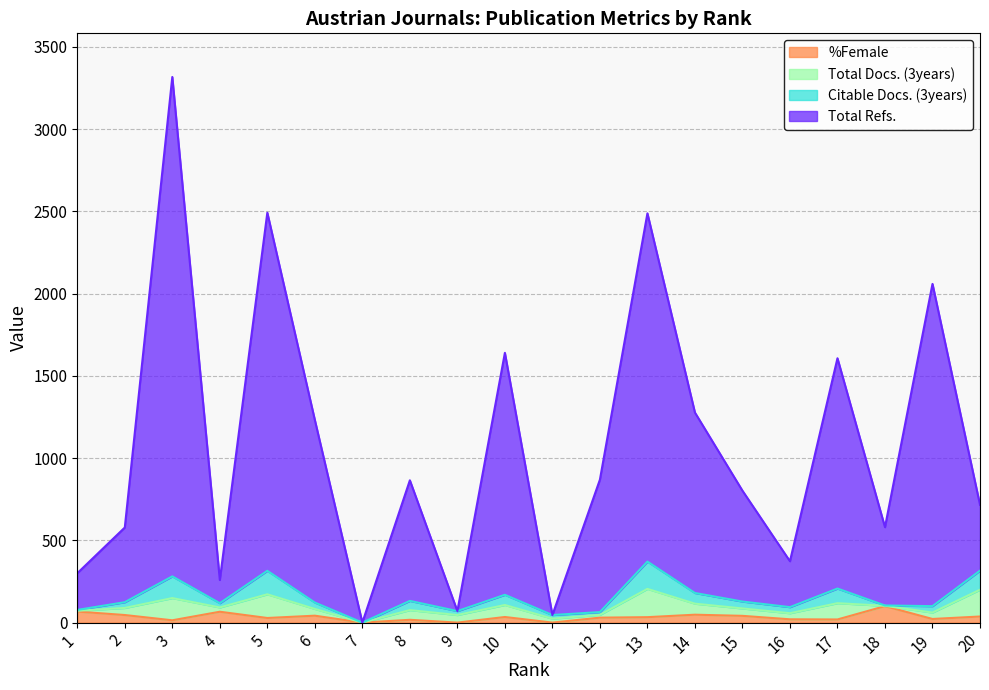

At how many categories does at least one series exceed 1809?

4